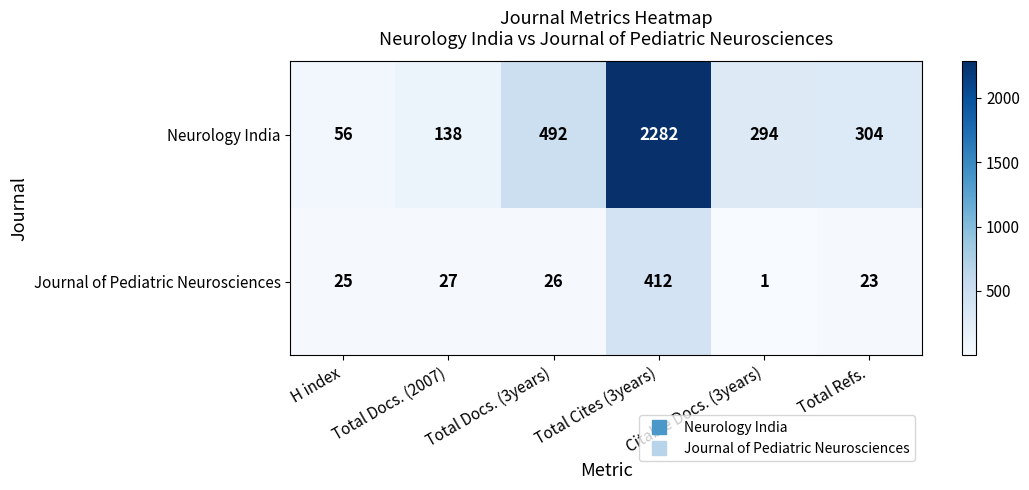

List the series in order of their peak value, lowest first.

Journal of Pediatric Neurosciences, Neurology India